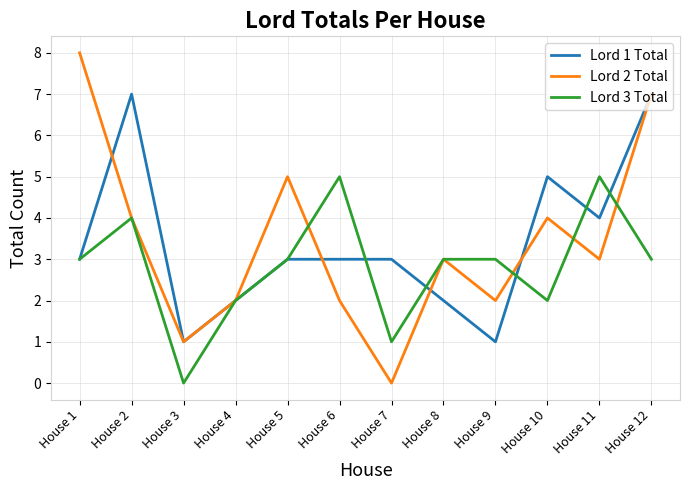

Which series has the widest spread of values?

Lord 2 Total